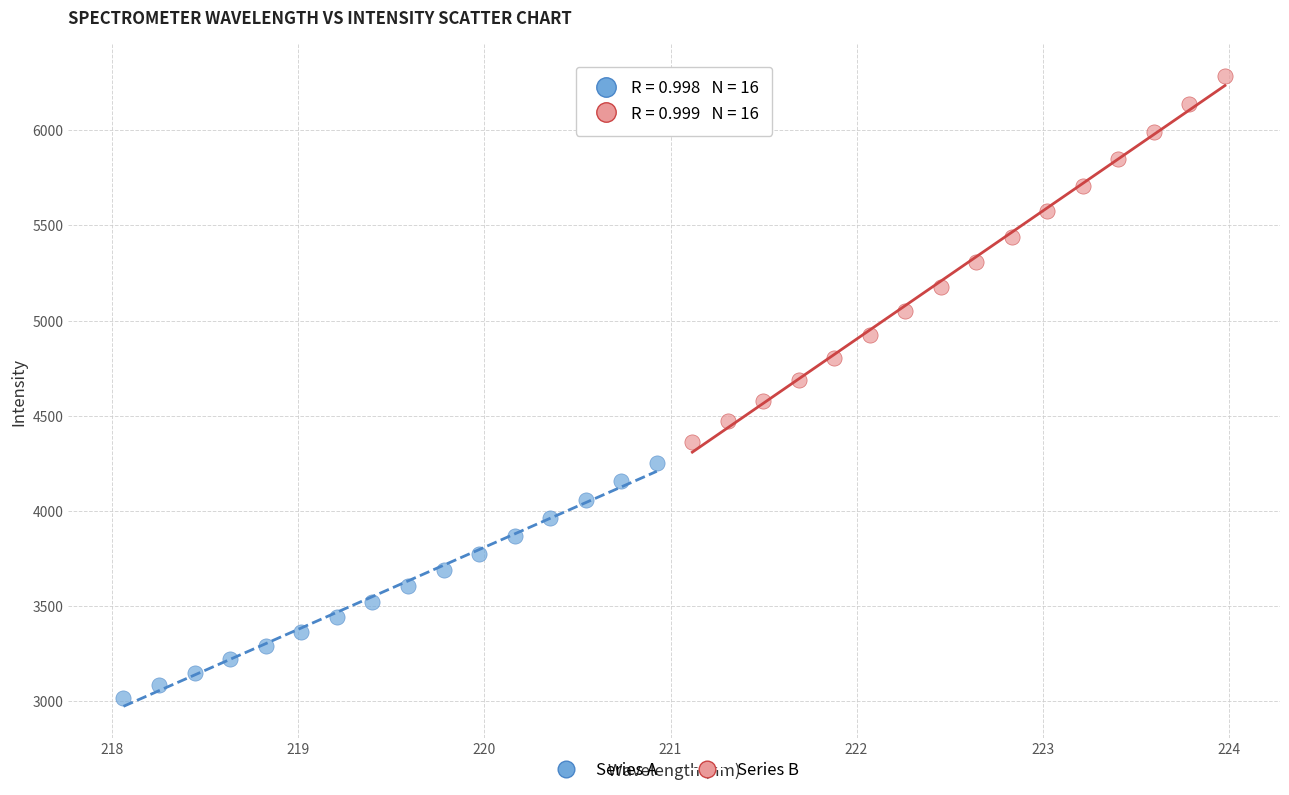

Which series contains the highest Y value?

Series B